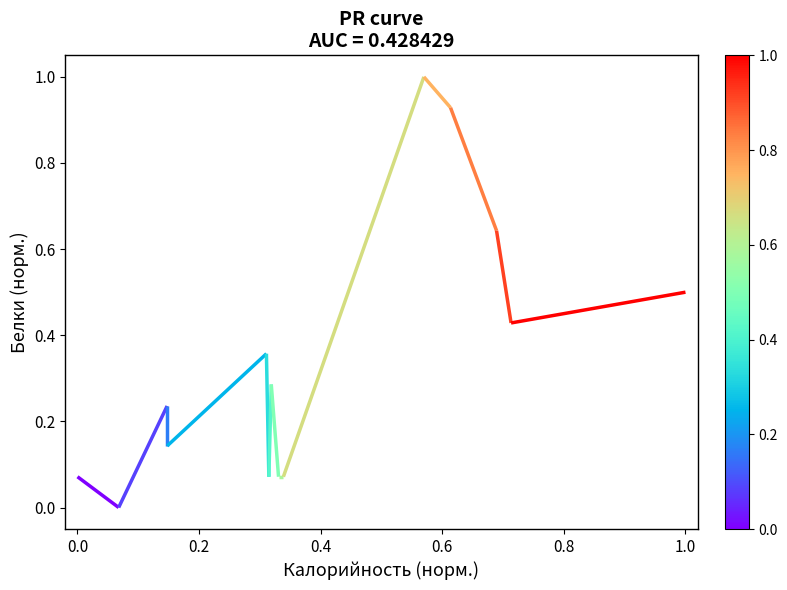

What is the difference between the maximum and second lowest values?

0.9